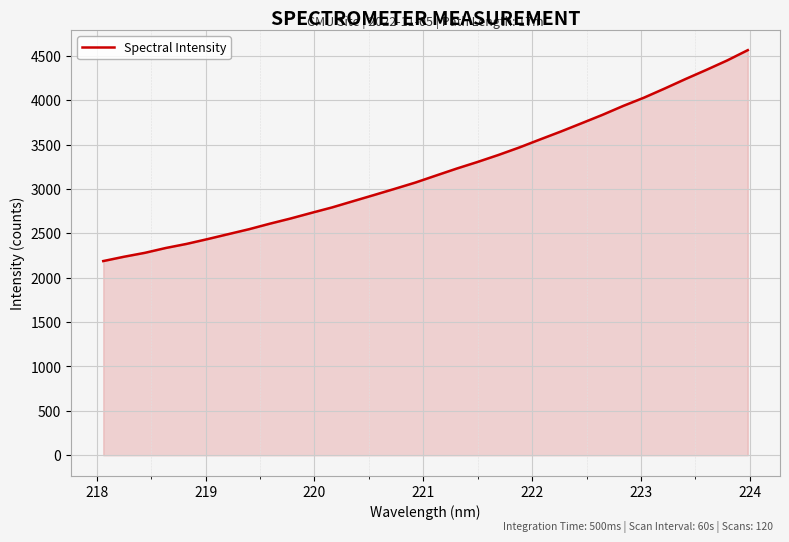

What is the minimum value shown in the chart?

2187.4